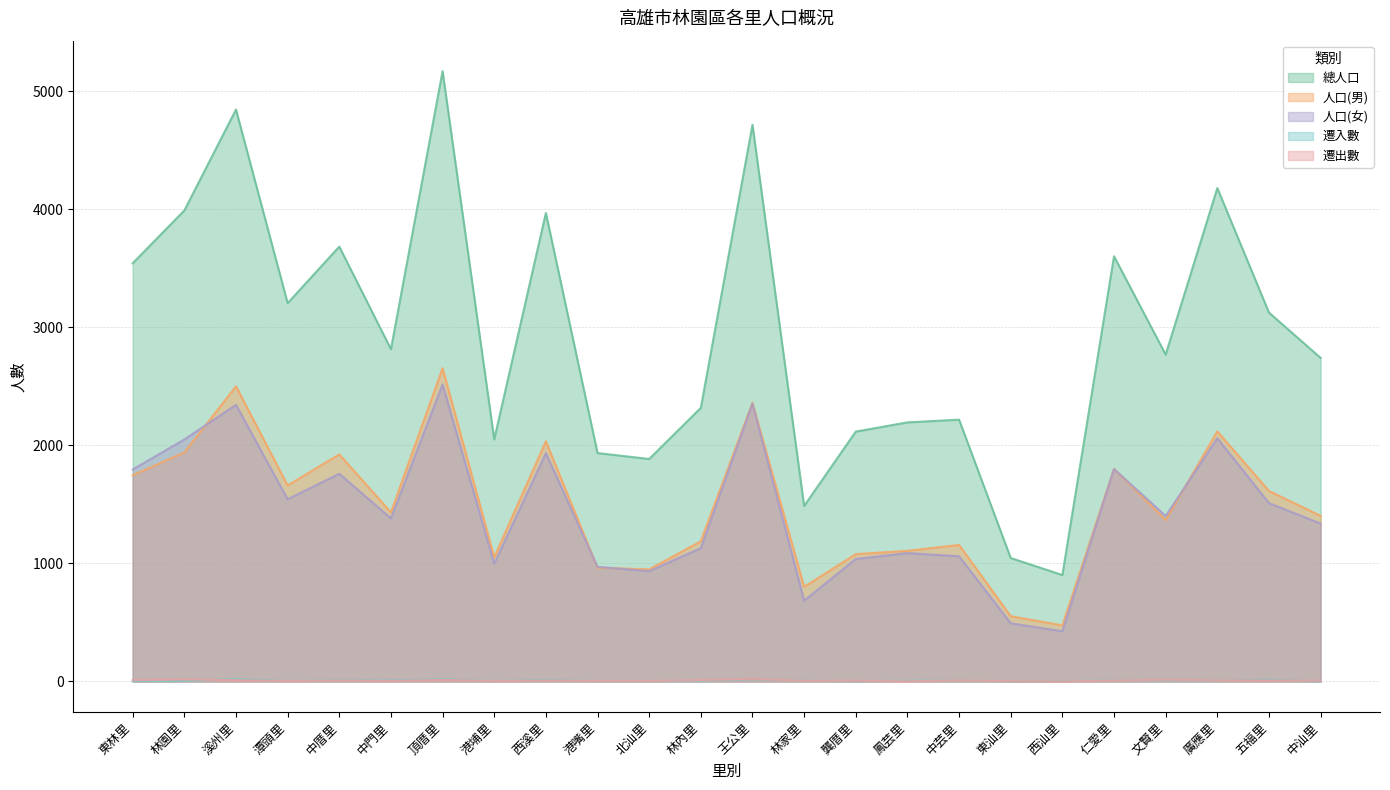

Where does the 總人口 series first go above 2815?

東林里